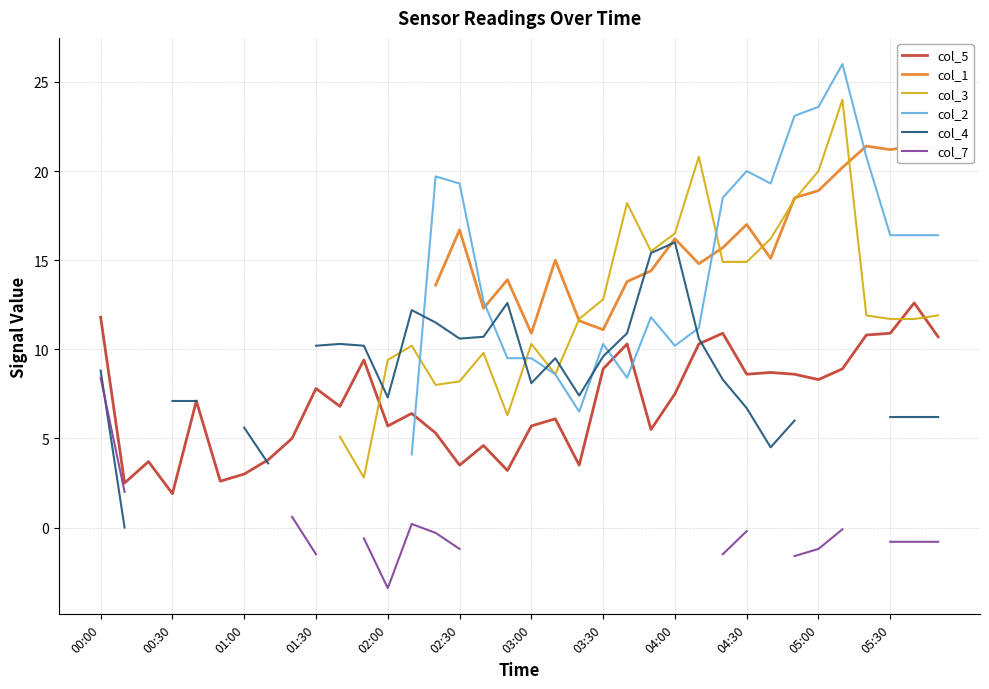

How many positive values does the col_4 series have?

30